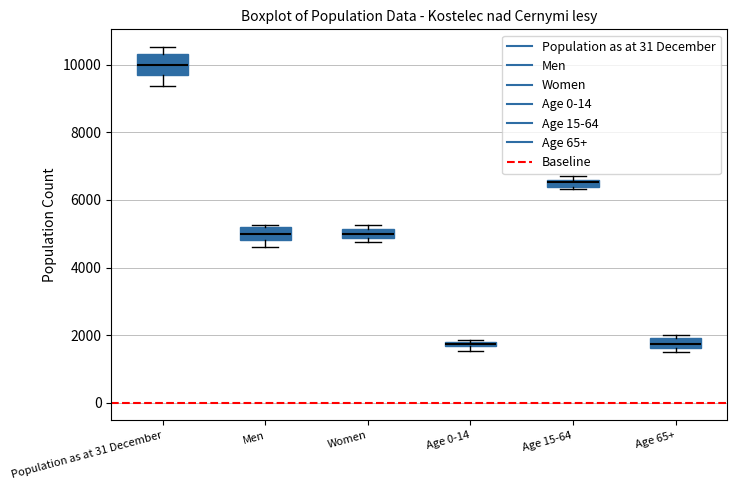

Which box is the tallest, from its lower edge to its upper edge?

Population as at 31 December